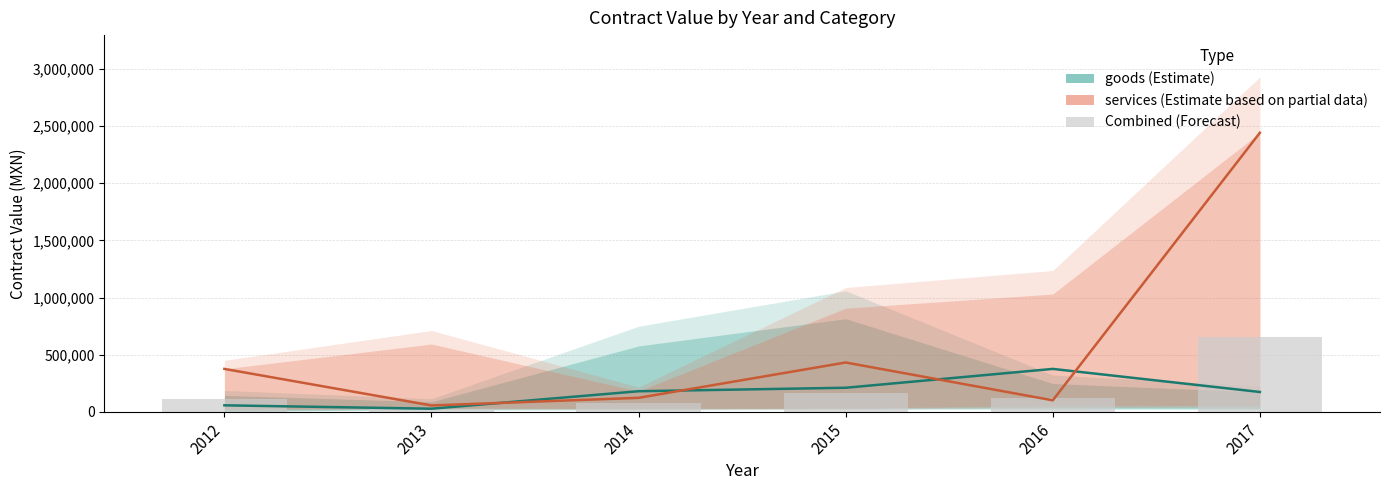

At how many categories does at least one series exceed 1083699?

1